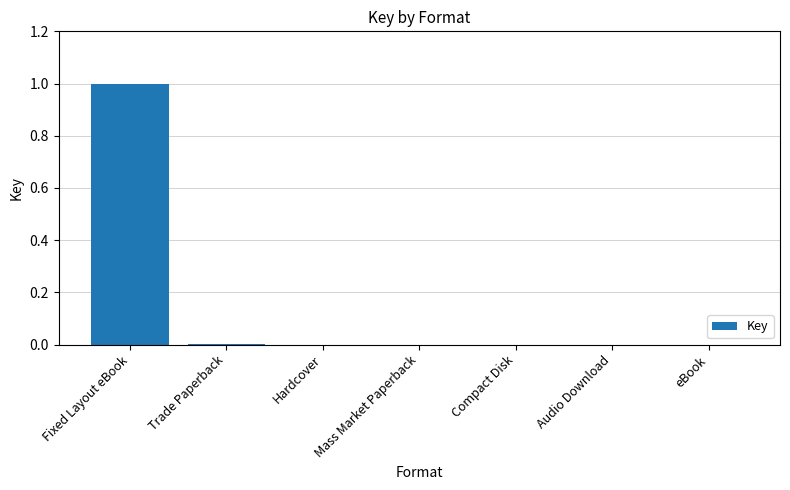

At which category does the chart reach its peak across all series?

Fixed Layout eBook